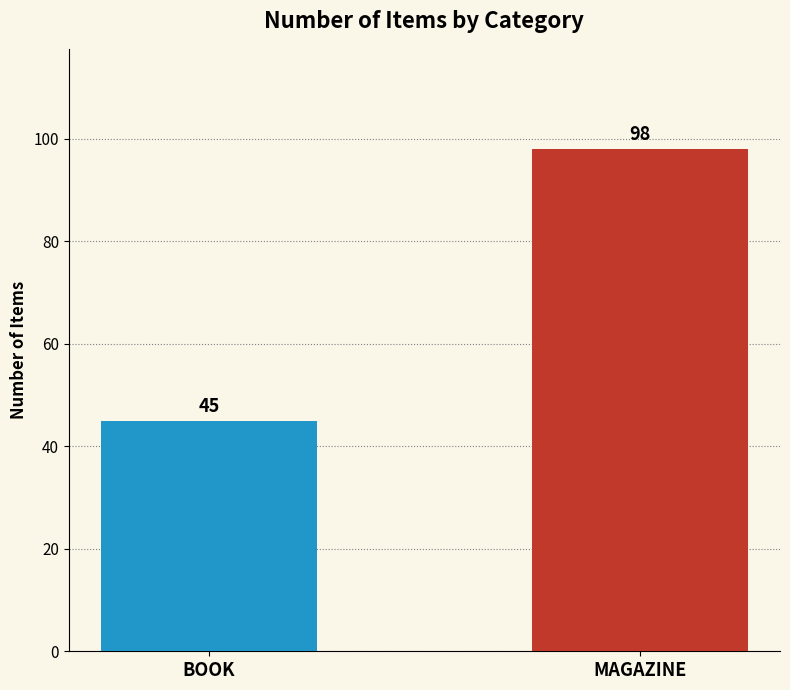

Which has a higher value, MAGAZINE or BOOK?

MAGAZINE